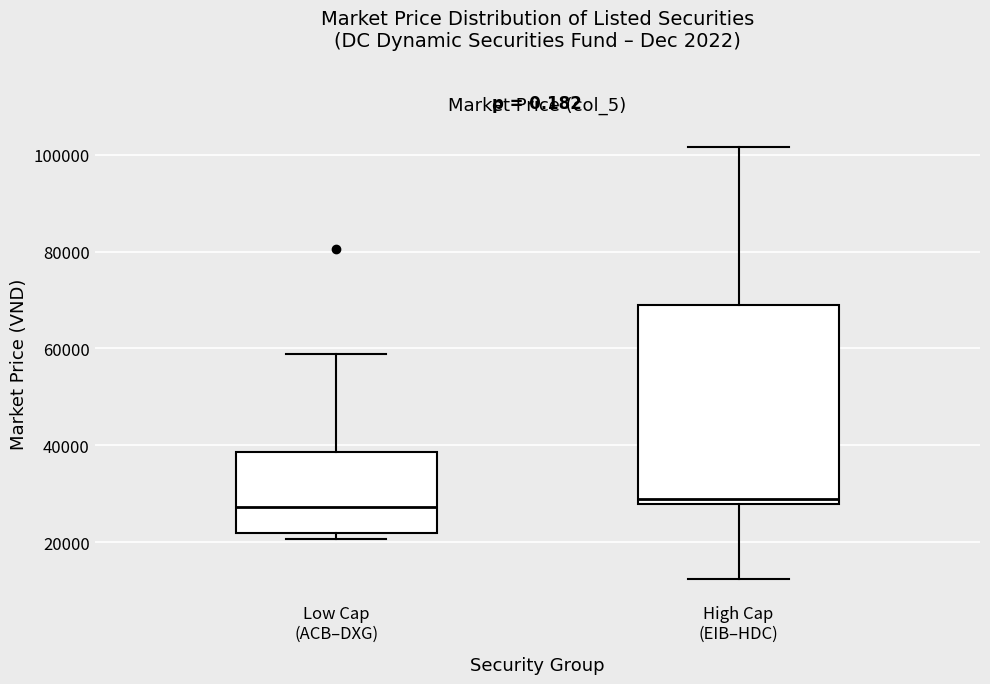

Reading left to right, read every box against the y-axis: the position of its median line, the range the box covers, and the ends of its whiskers. The values are not printed on the chart, so give them approximately, as read against the axis.

Low Cap (ACB–DXG): median 28000, box 22000 to 38000, whiskers 20000 to 58000
High Cap (EIB–HDC): median 28000 (just above the box's lower edge), box 28000 to 70000, whiskers 12000 to 102000